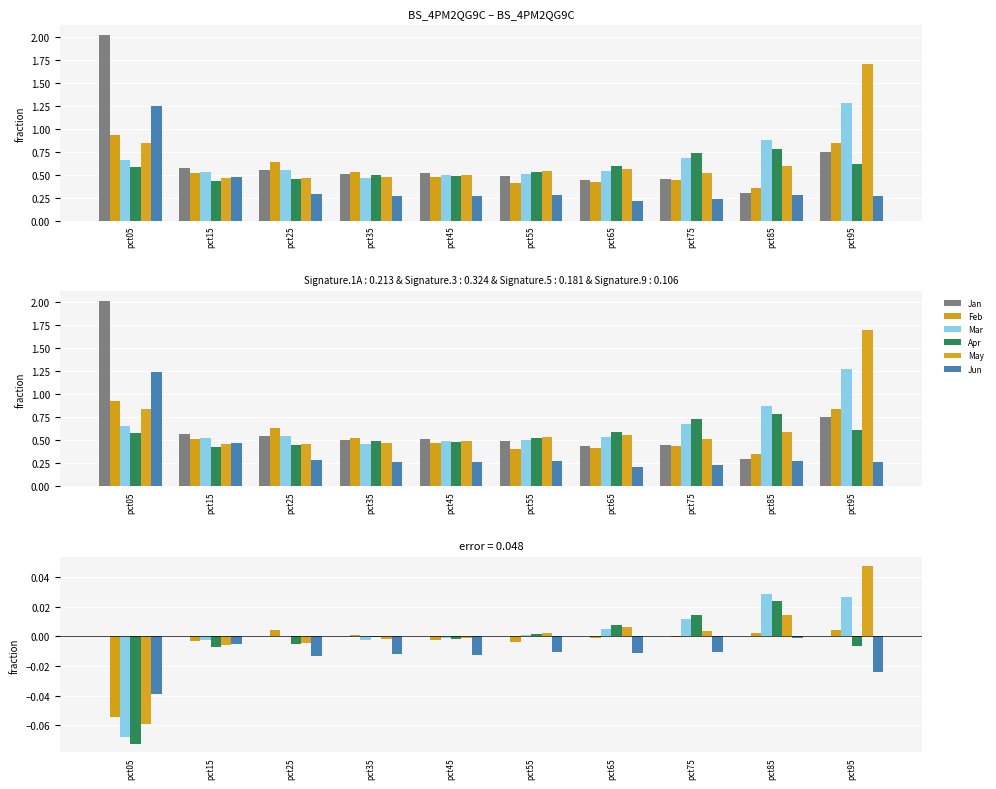

Reading left to right, extract all data points from this chart.

Jan: 0.0	0.0	0.0	0.0	0.0	0.0	0.0	0.0	0.0	0.0
Feb: -0.1	-0.0	0.0	0.0	-0.0	-0.0	-0.0	-0.0	0.0	0.0
Mar: -0.1	-0.0	0.0	-0.0	-0.0	0.0	0.0	0.0	0.0	0.0
Apr: -0.1	-0.0	-0.0	-0.0	-0.0	0.0	0.0	0.0	0.0	-0.0
May: -0.1	-0.0	-0.0	-0.0	-0.0	0.0	0.0	0.0	0.0	0.0
Jun: -0.0	-0.0	-0.0	-0.0	-0.0	-0.0	-0.0	-0.0	-0.0	-0.0